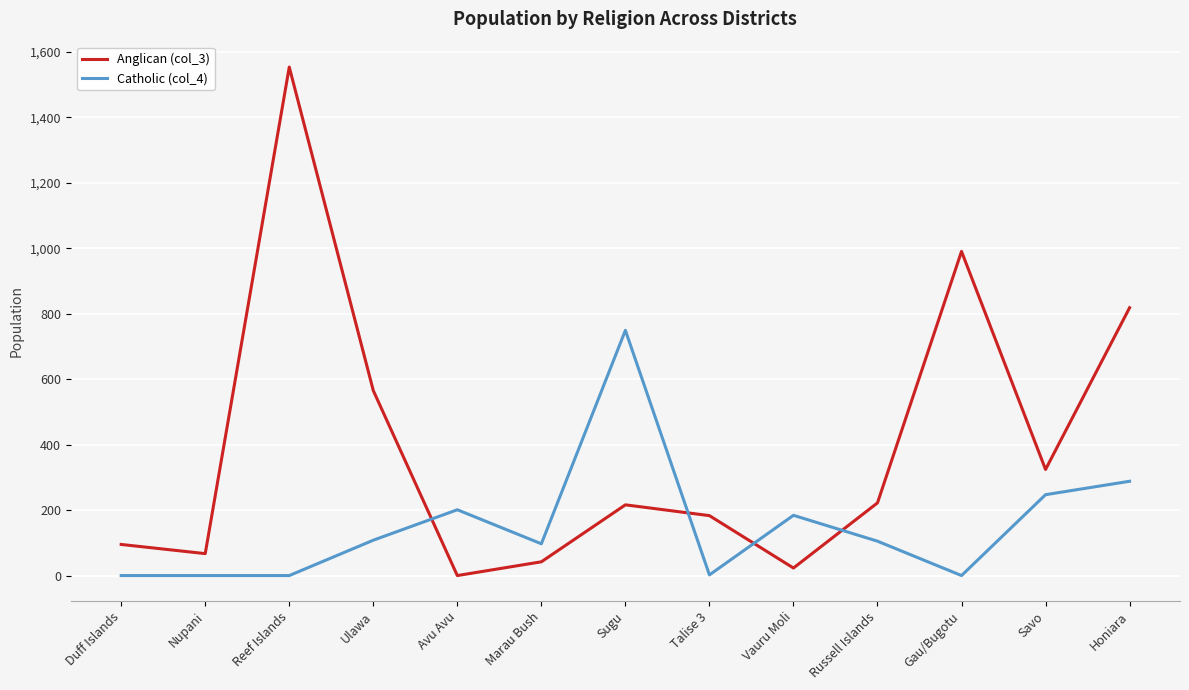

List the series in order of their overall mean, highest first.

Anglican (col_3), Catholic (col_4)